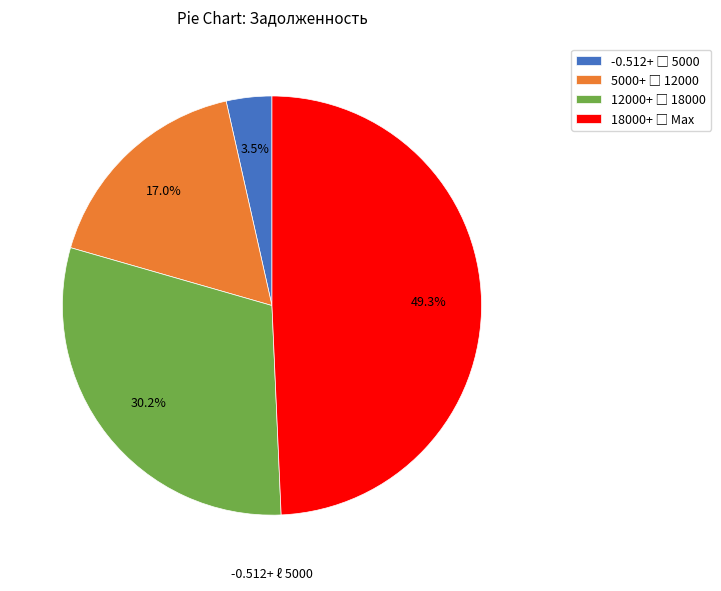

Count the number of slices in the pie.

4